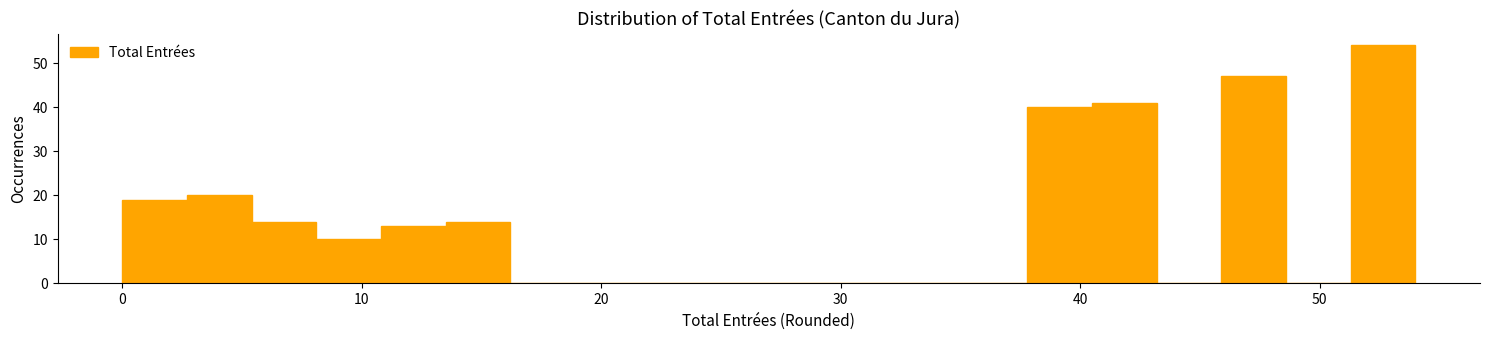

Read against the x-axis, roughly where is the centre of the tallest bar?

53